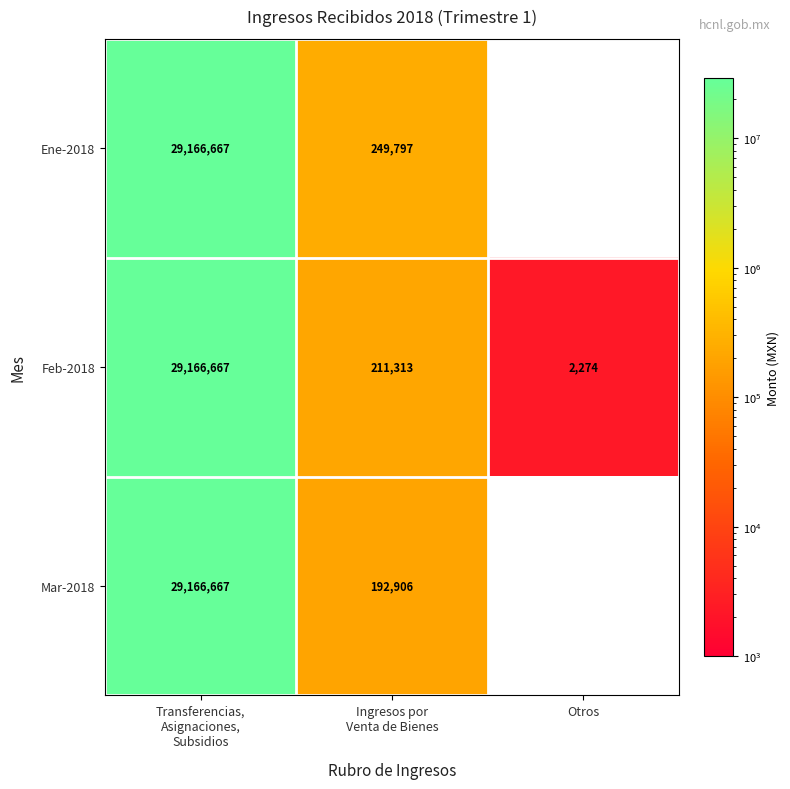

The value of Feb-2018 at Otros is 3701. True or false?

False